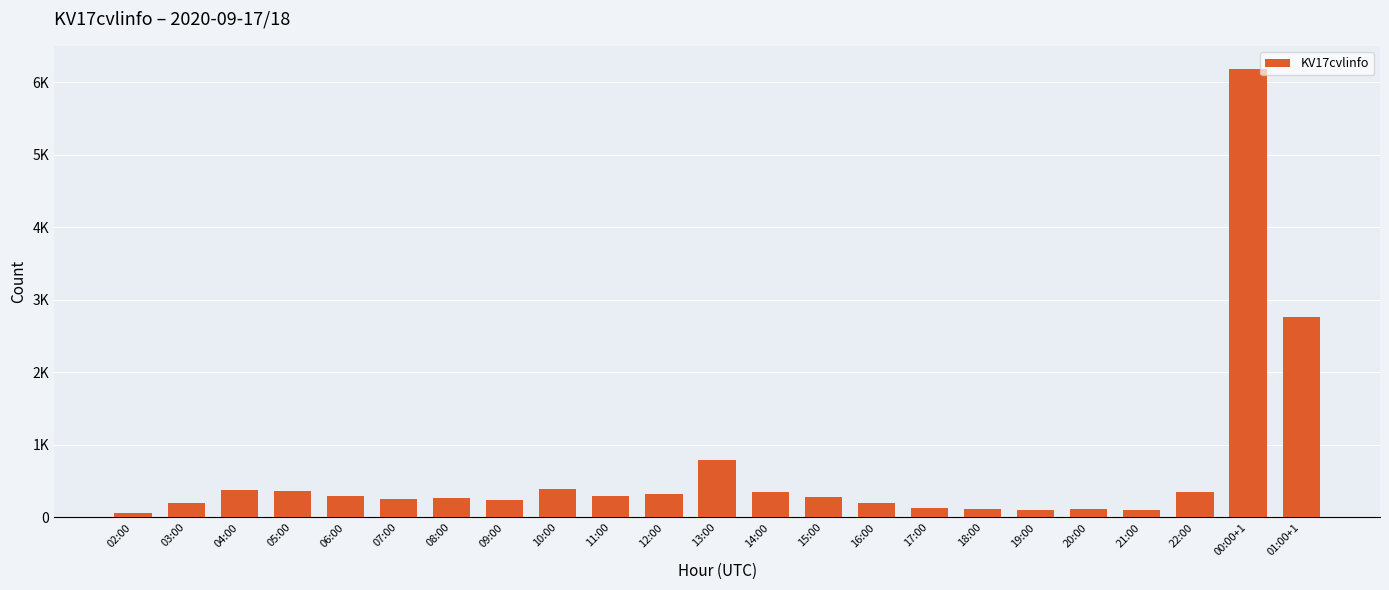

Which has a higher value, 11:00 or 21:00?

11:00